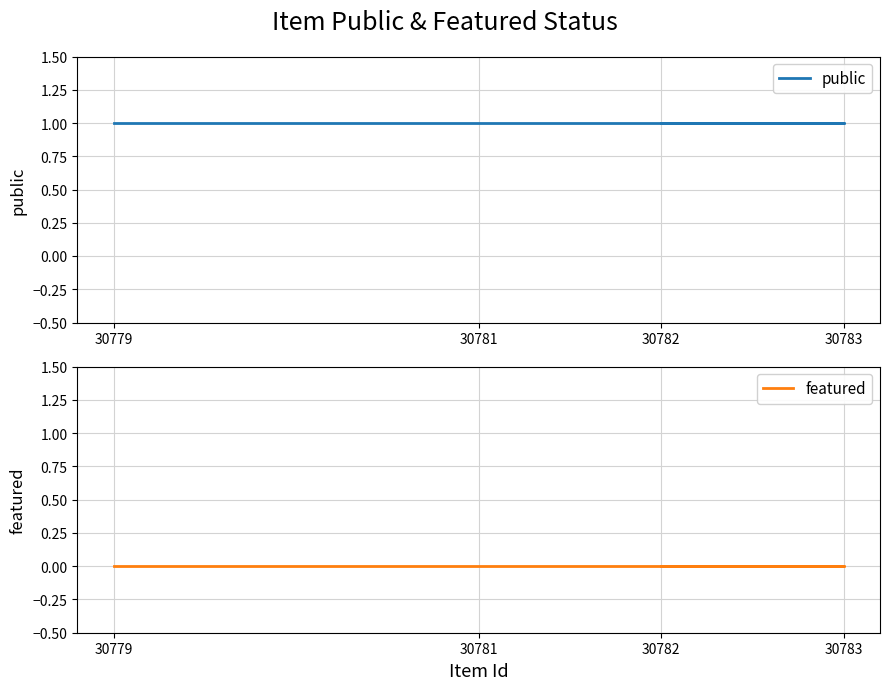

The value of featured at 30779 is 0. True or false?

True